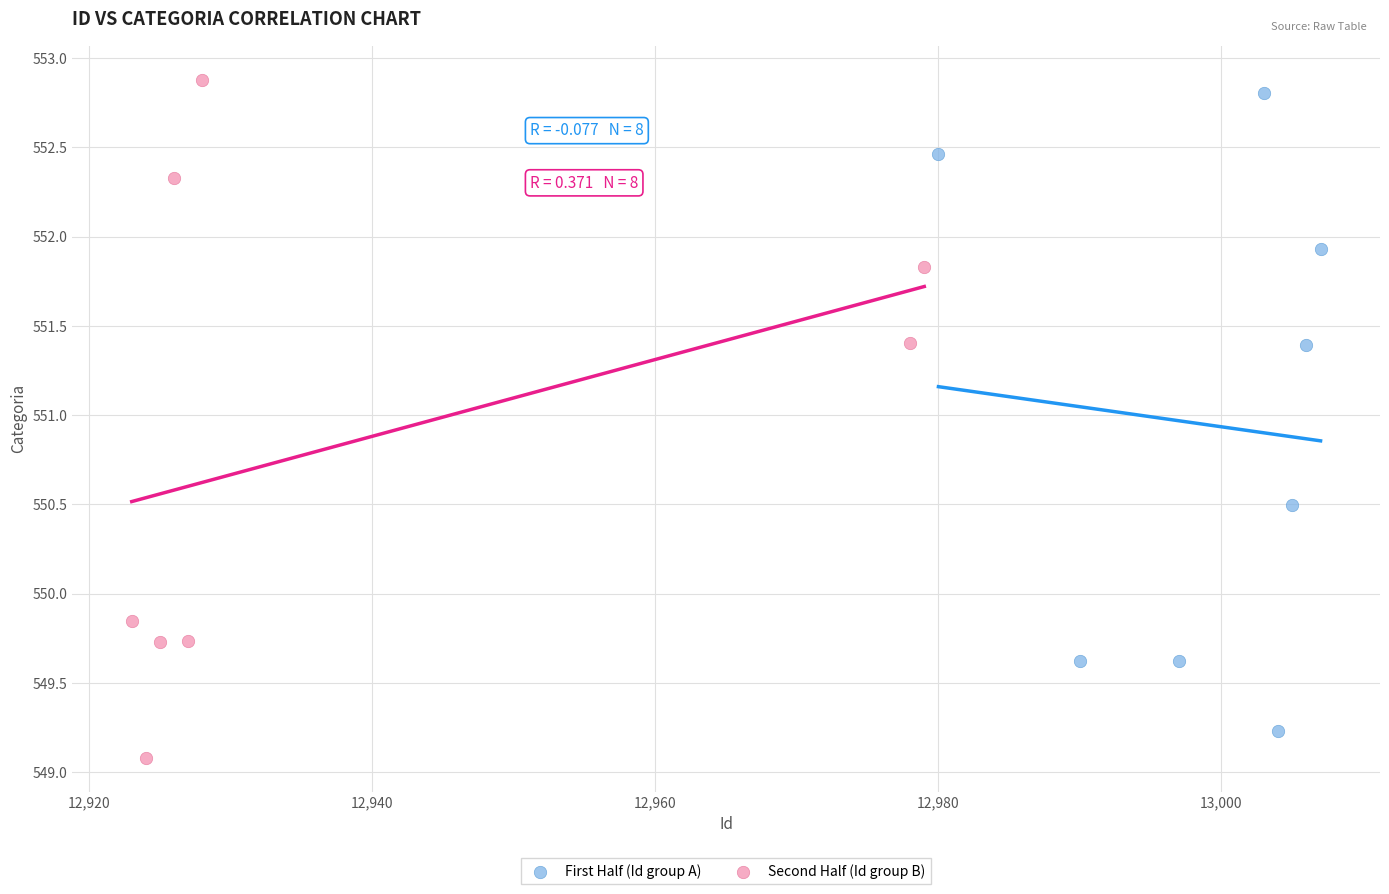

Which series has the widest spread of Y values?

Second Half (Id group B)